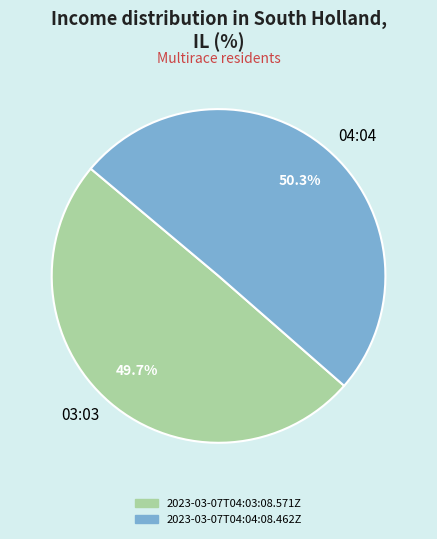

What is the ratio of the value at 03:03 to the value at 04:04?

1.0